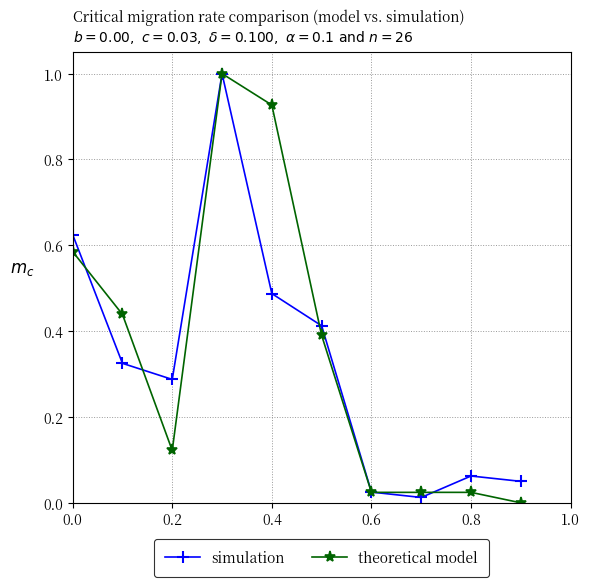

True or false: simulation has more than 2 interior local peaks.

False